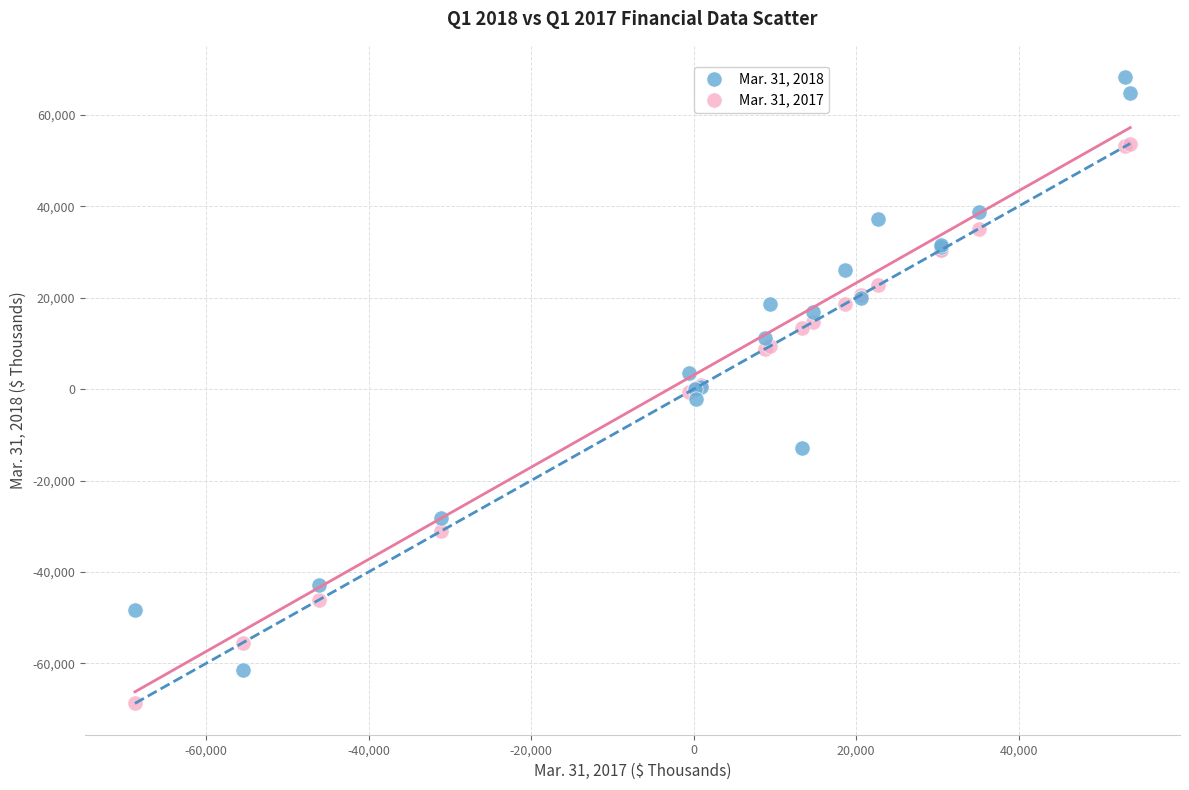

What is the X range (max minus min) for the scatter plot?

122479